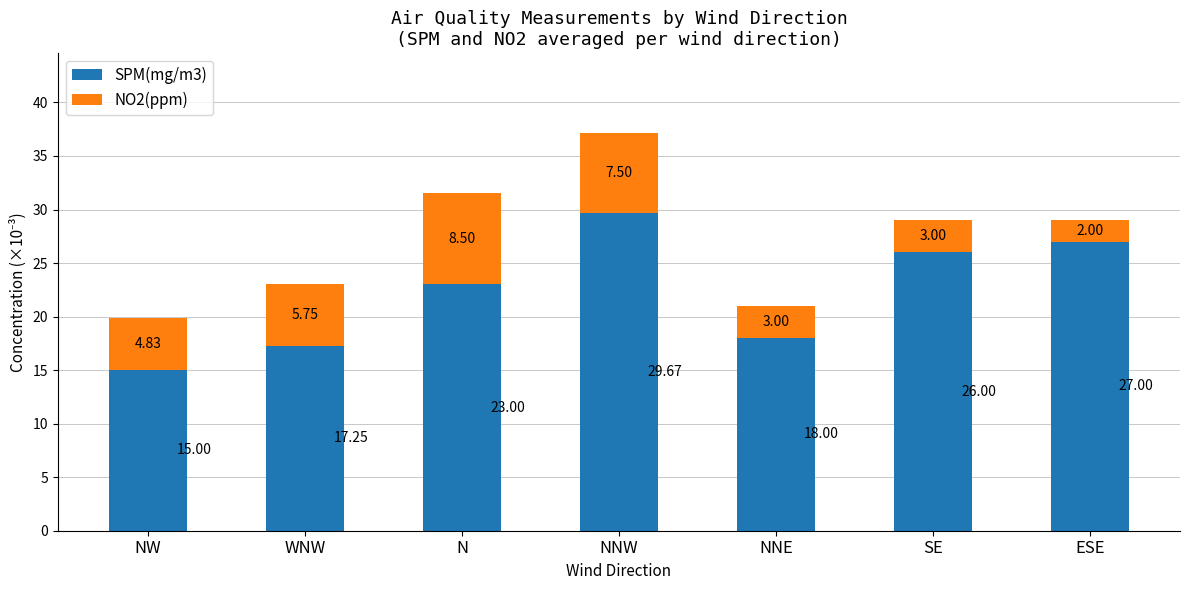

How many values in the SPM(mg/m3) series are below 23?

3